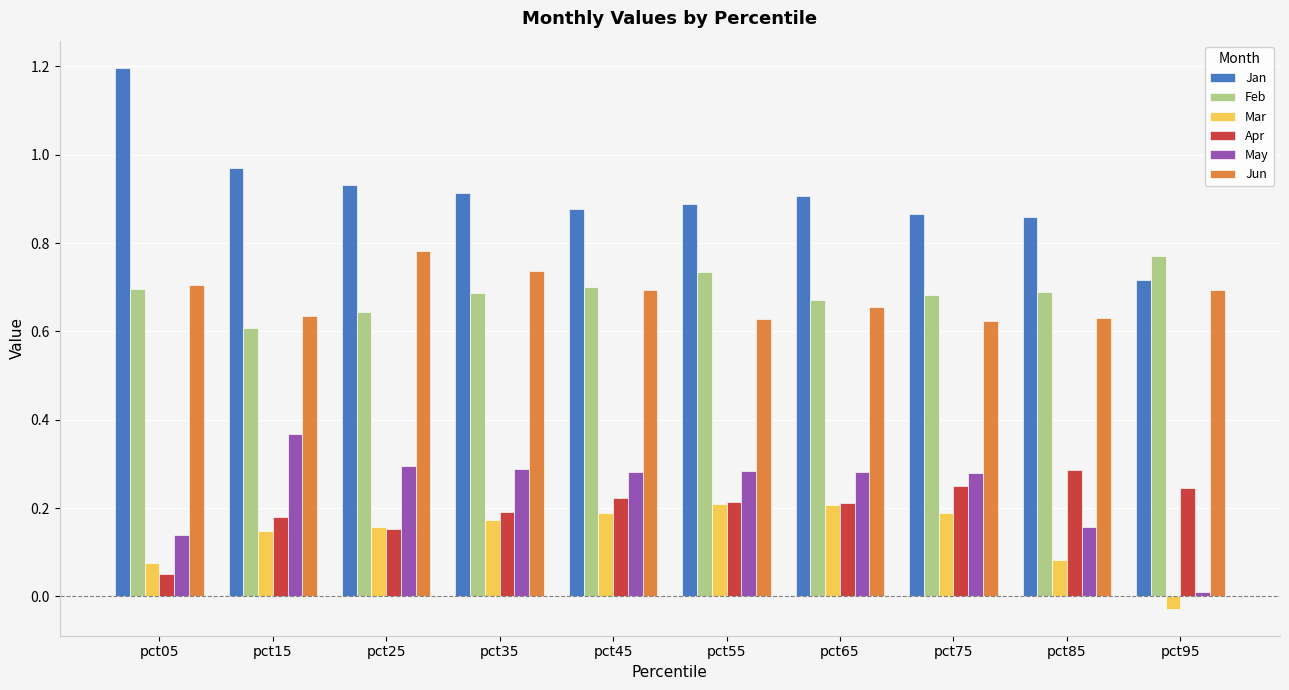

Which series has the widest spread of values?

Jan